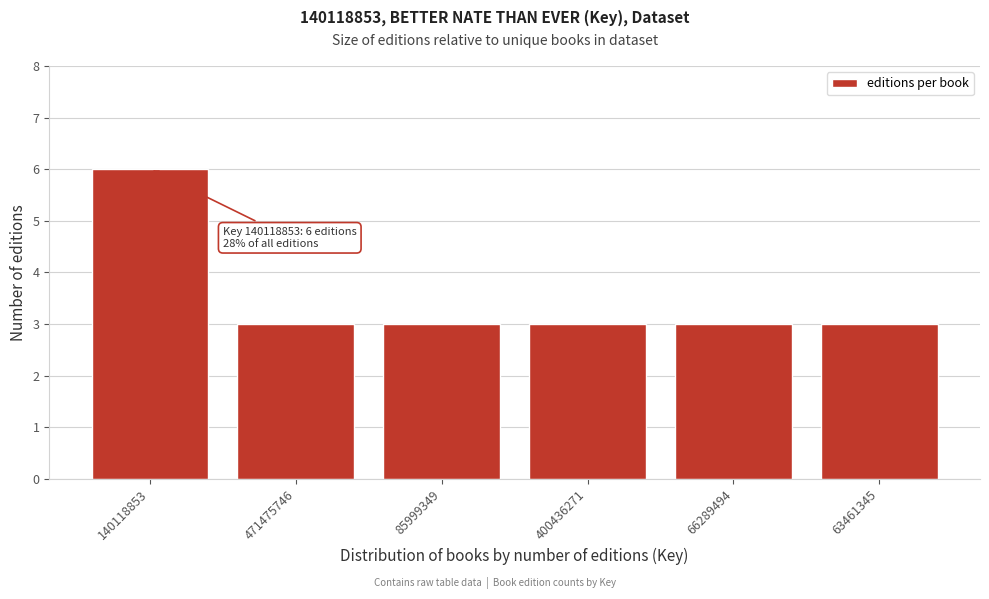

Reading left to right, extract all data points from this chart.

6	3	3	3	3	3